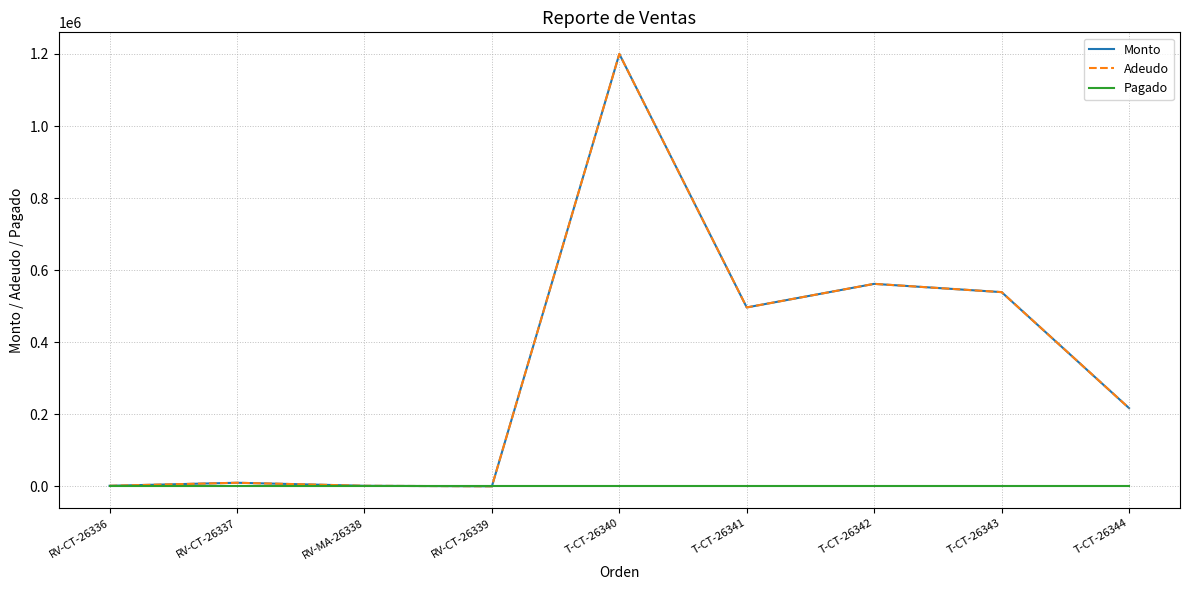

How many interior local peaks does the Adeudo series have?

3